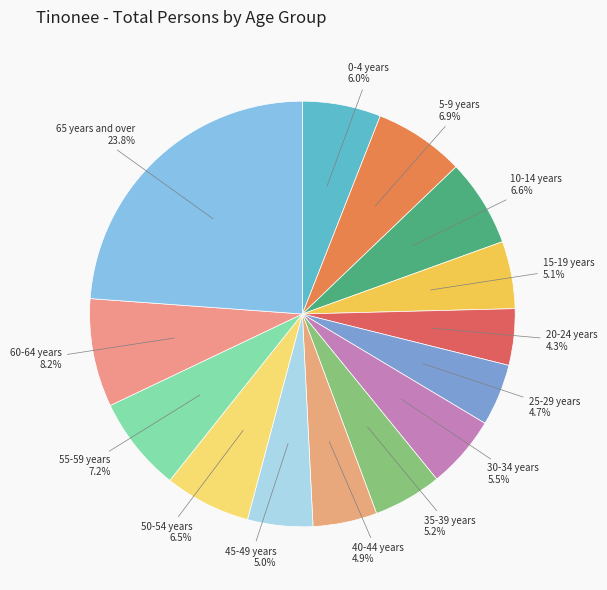

Does 0-4 years account for over 50% of the chart?

No